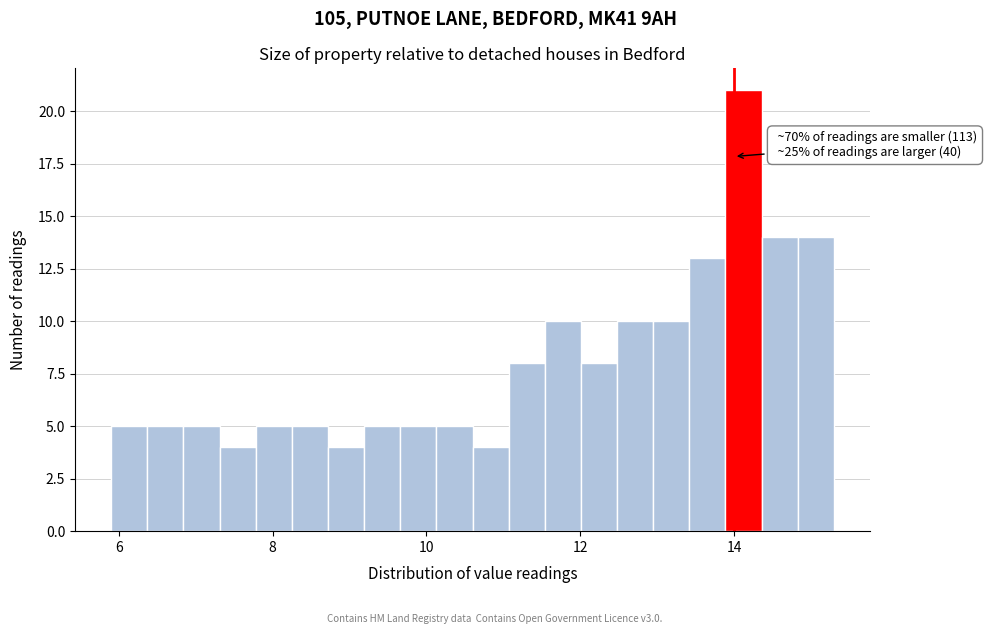

Read against the x-axis, roughly where is the centre of the tallest bar?

14.2